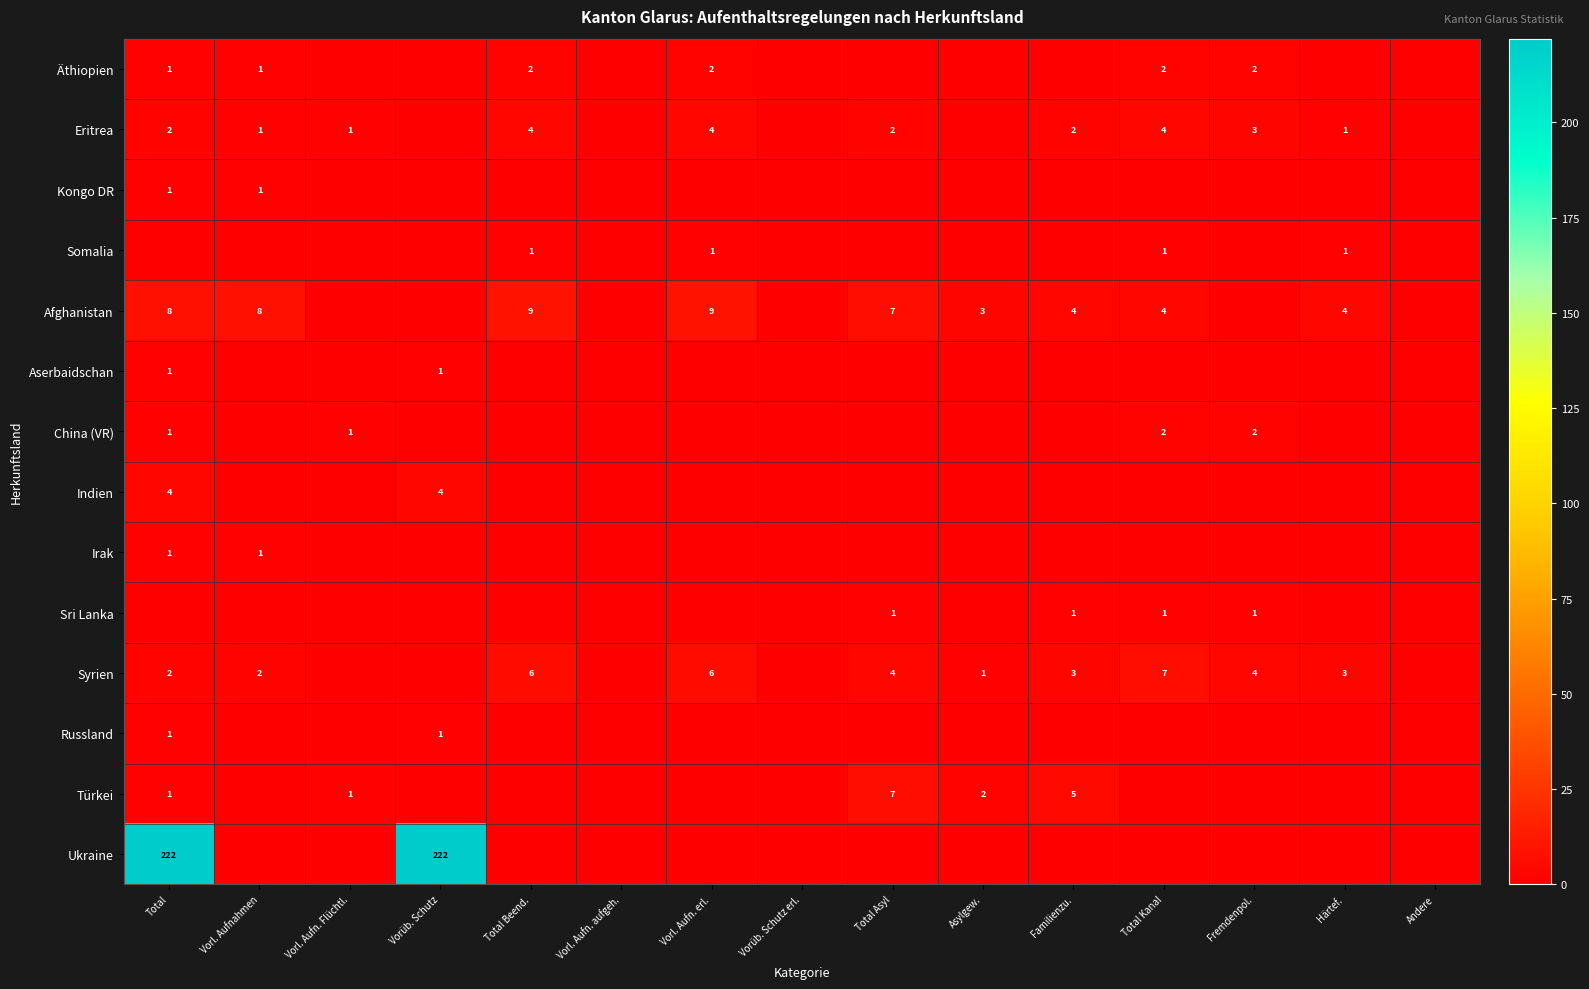

At how many categories does at least one series exceed 8?

4